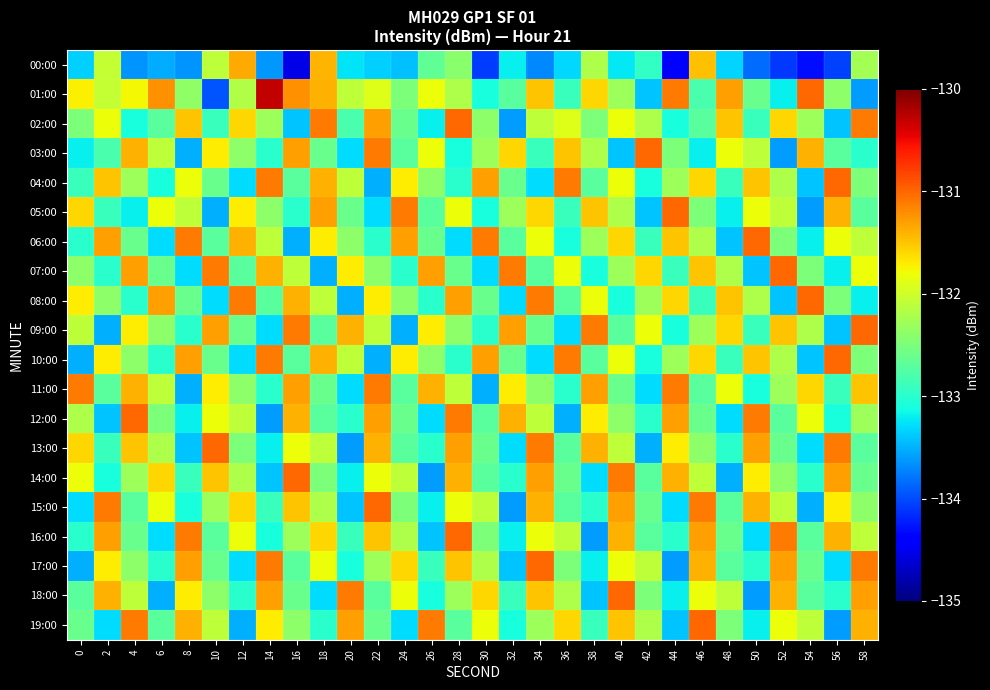

Reading left to right, what are all the values shown in this chart?

00:00: 0=-133.3	2=-132.1	4=-133.6	6=-133.5	8=-133.6	10=-132.1	12=-131.4	14=-133.6	16=-134.5	18=-131.4	20=-133.2	22=-133.3	24=-133.4	26=-132.7	28=-132.4	30=-134.1	32=-133.2	34=-133.7	36=-133.3	38=-132.2	40=-133.2	42=-132.9	44=-134.4	46=-131.5	48=-133.3	50=-133.8	52=-134.1	54=-134.3	56=-134.0	58=-132.3
01:00: 0=-131.7	2=-132.1	4=-131.8	6=-131.2	8=-132.4	10=-133.9	12=-132.2	14=-130.3	16=-131.2	18=-131.4	20=-132.1	22=-131.9	24=-132.5	26=-131.8	28=-132.2	30=-133.1	32=-132.7	34=-131.5	36=-132.9	38=-131.6	40=-132.3	42=-133.4	44=-131.1	46=-132.8	48=-131.3	50=-132.6	52=-133.2	54=-131.0	56=-132.4	58=-133.6
02:00: 0=-132.5	2=-131.8	4=-133.1	6=-132.7	8=-131.5	10=-132.9	12=-131.6	14=-132.3	16=-133.4	18=-131.1	20=-132.8	22=-131.3	24=-132.6	26=-133.2	28=-131.0	30=-132.4	32=-133.6	34=-132.1	36=-131.9	38=-132.5	40=-131.8	42=-132.2	44=-133.1	46=-132.7	48=-131.5	50=-132.9	52=-131.6	54=-132.3	56=-133.4	58=-131.1
03:00: 0=-133.2	2=-132.8	4=-131.4	6=-132.1	8=-133.5	10=-131.7	12=-132.4	14=-133.0	16=-131.3	18=-132.6	20=-133.3	22=-131.1	24=-132.7	26=-131.8	28=-133.1	30=-132.3	32=-131.6	34=-132.9	36=-131.5	38=-132.2	40=-133.4	42=-131.0	44=-132.5	46=-133.2	48=-131.8	50=-132.1	52=-133.6	54=-131.4	56=-132.7	58=-133.0
04:00: 0=-132.9	2=-131.5	4=-132.3	6=-133.1	8=-131.8	10=-132.6	12=-133.3	14=-131.1	16=-132.7	18=-131.4	20=-132.1	22=-133.5	24=-131.7	26=-132.4	28=-133.0	30=-131.3	32=-132.6	34=-133.3	36=-131.1	38=-132.7	40=-131.8	42=-133.1	44=-132.3	46=-131.6	48=-132.9	50=-131.5	52=-132.2	54=-133.4	56=-131.0	58=-132.5
05:00: 0=-131.6	2=-132.9	4=-133.2	6=-131.8	8=-132.1	10=-133.5	12=-131.7	14=-132.4	16=-133.0	18=-131.3	20=-132.6	22=-133.3	24=-131.1	26=-132.7	28=-131.8	30=-133.1	32=-132.3	34=-131.6	36=-132.9	38=-131.5	40=-132.2	42=-133.4	44=-131.0	46=-132.5	48=-133.2	50=-131.8	52=-132.1	54=-133.6	56=-131.4	58=-132.7
06:00: 0=-133.0	2=-131.3	4=-132.6	6=-133.3	8=-131.1	10=-132.7	12=-131.4	14=-132.1	16=-133.5	18=-131.7	20=-132.4	22=-133.0	24=-131.3	26=-132.6	28=-133.3	30=-131.1	32=-132.7	34=-131.8	36=-133.1	38=-132.3	40=-131.6	42=-132.9	44=-131.5	46=-132.2	48=-133.4	50=-131.0	52=-132.5	54=-133.2	56=-131.8	58=-132.1
07:00: 0=-132.4	2=-133.0	4=-131.3	6=-132.6	8=-133.3	10=-131.1	12=-132.7	14=-131.4	16=-132.1	18=-133.5	20=-131.7	22=-132.4	24=-133.0	26=-131.3	28=-132.6	30=-133.3	32=-131.1	34=-132.7	36=-131.8	38=-133.1	40=-132.3	42=-131.6	44=-132.9	46=-131.5	48=-132.2	50=-133.4	52=-131.0	54=-132.5	56=-133.2	58=-131.8
08:00: 0=-131.7	2=-132.4	4=-133.0	6=-131.3	8=-132.6	10=-133.3	12=-131.1	14=-132.7	16=-131.4	18=-132.1	20=-133.5	22=-131.7	24=-132.4	26=-133.0	28=-131.3	30=-132.6	32=-133.3	34=-131.1	36=-132.7	38=-131.8	40=-133.1	42=-132.3	44=-131.6	46=-132.9	48=-131.5	50=-132.2	52=-133.4	54=-131.0	56=-132.5	58=-133.2
09:00: 0=-132.1	2=-133.5	4=-131.7	6=-132.4	8=-133.0	10=-131.3	12=-132.6	14=-133.3	16=-131.1	18=-132.7	20=-131.4	22=-132.1	24=-133.5	26=-131.7	28=-132.4	30=-133.0	32=-131.3	34=-132.6	36=-133.3	38=-131.1	40=-132.7	42=-131.8	44=-133.1	46=-132.3	48=-131.6	50=-132.9	52=-131.5	54=-132.2	56=-133.4	58=-131.0
10:00: 0=-133.5	2=-131.7	4=-132.4	6=-133.0	8=-131.3	10=-132.6	12=-133.3	14=-131.1	16=-132.7	18=-131.4	20=-132.1	22=-133.5	24=-131.7	26=-132.4	28=-133.0	30=-131.3	32=-132.6	34=-133.3	36=-131.1	38=-132.7	40=-131.8	42=-133.1	44=-132.3	46=-131.6	48=-132.9	50=-131.5	52=-132.2	54=-133.4	56=-131.0	58=-132.5
11:00: 0=-131.1	2=-132.7	4=-131.4	6=-132.1	8=-133.5	10=-131.7	12=-132.4	14=-133.0	16=-131.3	18=-132.6	20=-133.3	22=-131.1	24=-132.7	26=-131.4	28=-132.1	30=-133.5	32=-131.7	34=-132.4	36=-133.0	38=-131.3	40=-132.6	42=-133.3	44=-131.1	46=-132.7	48=-131.8	50=-133.1	52=-132.3	54=-131.6	56=-132.9	58=-131.5
12:00: 0=-132.2	2=-133.4	4=-131.0	6=-132.5	8=-133.2	10=-131.8	12=-132.1	14=-133.6	16=-131.4	18=-132.7	20=-133.0	22=-131.3	24=-132.6	26=-133.3	28=-131.1	30=-132.7	32=-131.4	34=-132.1	36=-133.5	38=-131.7	40=-132.4	42=-133.0	44=-131.3	46=-132.6	48=-133.3	50=-131.1	52=-132.7	54=-131.8	56=-133.1	58=-132.3
13:00: 0=-131.6	2=-132.9	4=-131.5	6=-132.2	8=-133.4	10=-131.0	12=-132.5	14=-133.2	16=-131.8	18=-132.1	20=-133.6	22=-131.4	24=-132.7	26=-133.0	28=-131.3	30=-132.6	32=-133.3	34=-131.1	36=-132.7	38=-131.4	40=-132.1	42=-133.5	44=-131.7	46=-132.4	48=-133.0	50=-131.3	52=-132.6	54=-133.3	56=-131.1	58=-132.7
14:00: 0=-131.8	2=-133.1	4=-132.3	6=-131.6	8=-132.9	10=-131.5	12=-132.2	14=-133.4	16=-131.0	18=-132.5	20=-133.2	22=-131.8	24=-132.1	26=-133.6	28=-131.4	30=-132.7	32=-133.0	34=-131.3	36=-132.6	38=-133.3	40=-131.1	42=-132.7	44=-131.4	46=-132.1	48=-133.5	50=-131.7	52=-132.4	54=-133.0	56=-131.3	58=-132.6
15:00: 0=-133.3	2=-131.1	4=-132.7	6=-131.8	8=-133.1	10=-132.3	12=-131.6	14=-132.9	16=-131.5	18=-132.2	20=-133.4	22=-131.0	24=-132.5	26=-133.2	28=-131.8	30=-132.1	32=-133.6	34=-131.4	36=-132.7	38=-133.0	40=-131.3	42=-132.6	44=-133.3	46=-131.1	48=-132.7	50=-131.4	52=-132.1	54=-133.5	56=-131.7	58=-132.4
16:00: 0=-133.0	2=-131.3	4=-132.6	6=-133.3	8=-131.1	10=-132.7	12=-131.8	14=-133.1	16=-132.3	18=-131.6	20=-132.9	22=-131.5	24=-132.2	26=-133.4	28=-131.0	30=-132.5	32=-133.2	34=-131.8	36=-132.1	38=-133.6	40=-131.4	42=-132.7	44=-133.0	46=-131.3	48=-132.6	50=-133.3	52=-131.1	54=-132.7	56=-131.4	58=-132.1
17:00: 0=-133.5	2=-131.7	4=-132.4	6=-133.0	8=-131.3	10=-132.6	12=-133.3	14=-131.1	16=-132.7	18=-131.8	20=-133.1	22=-132.3	24=-131.6	26=-132.9	28=-131.5	30=-132.2	32=-133.4	34=-131.0	36=-132.5	38=-133.2	40=-131.8	42=-132.1	44=-133.6	46=-131.4	48=-132.7	50=-133.0	52=-131.3	54=-132.6	56=-133.3	58=-131.1
18:00: 0=-132.7	2=-131.4	4=-132.1	6=-133.5	8=-131.7	10=-132.4	12=-133.0	14=-131.3	16=-132.6	18=-133.3	20=-131.1	22=-132.7	24=-131.8	26=-133.1	28=-132.3	30=-131.6	32=-132.9	34=-131.5	36=-132.2	38=-133.4	40=-131.0	42=-132.5	44=-133.2	46=-131.8	48=-132.1	50=-133.6	52=-131.4	54=-132.7	56=-133.0	58=-131.3
19:00: 0=-132.6	2=-133.3	4=-131.1	6=-132.7	8=-131.4	10=-132.1	12=-133.5	14=-131.7	16=-132.4	18=-133.0	20=-131.3	22=-132.6	24=-133.3	26=-131.1	28=-132.7	30=-131.8	32=-133.1	34=-132.3	36=-131.6	38=-132.9	40=-131.5	42=-132.2	44=-133.4	46=-131.0	48=-132.5	50=-133.2	52=-131.8	54=-132.1	56=-133.6	58=-131.4